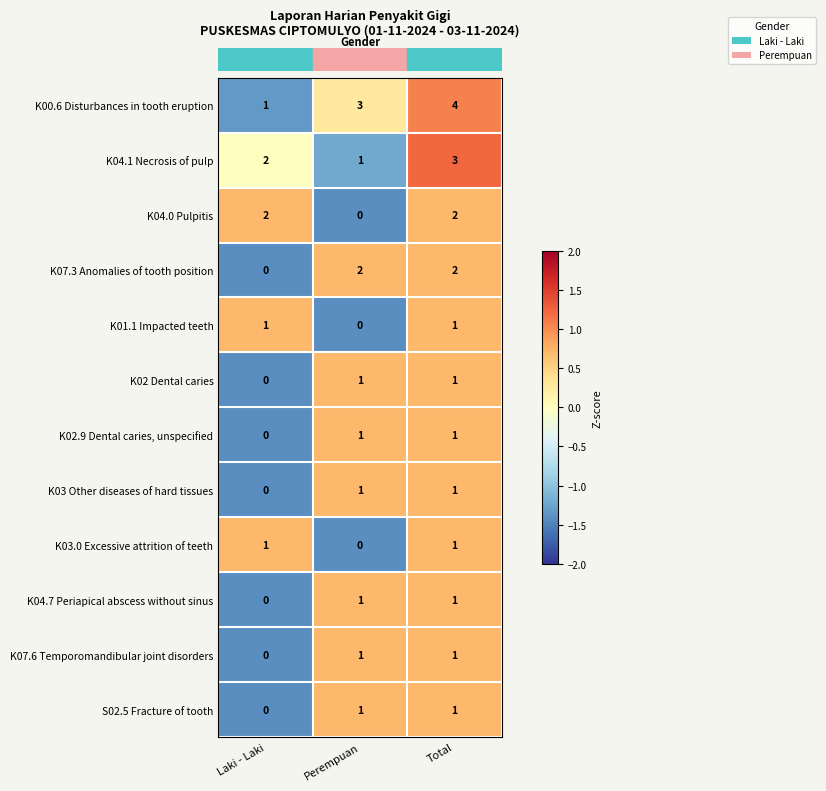

The value of K00.6 Disturbances in tooth eruption at Laki - Laki is 0. True or false?

False